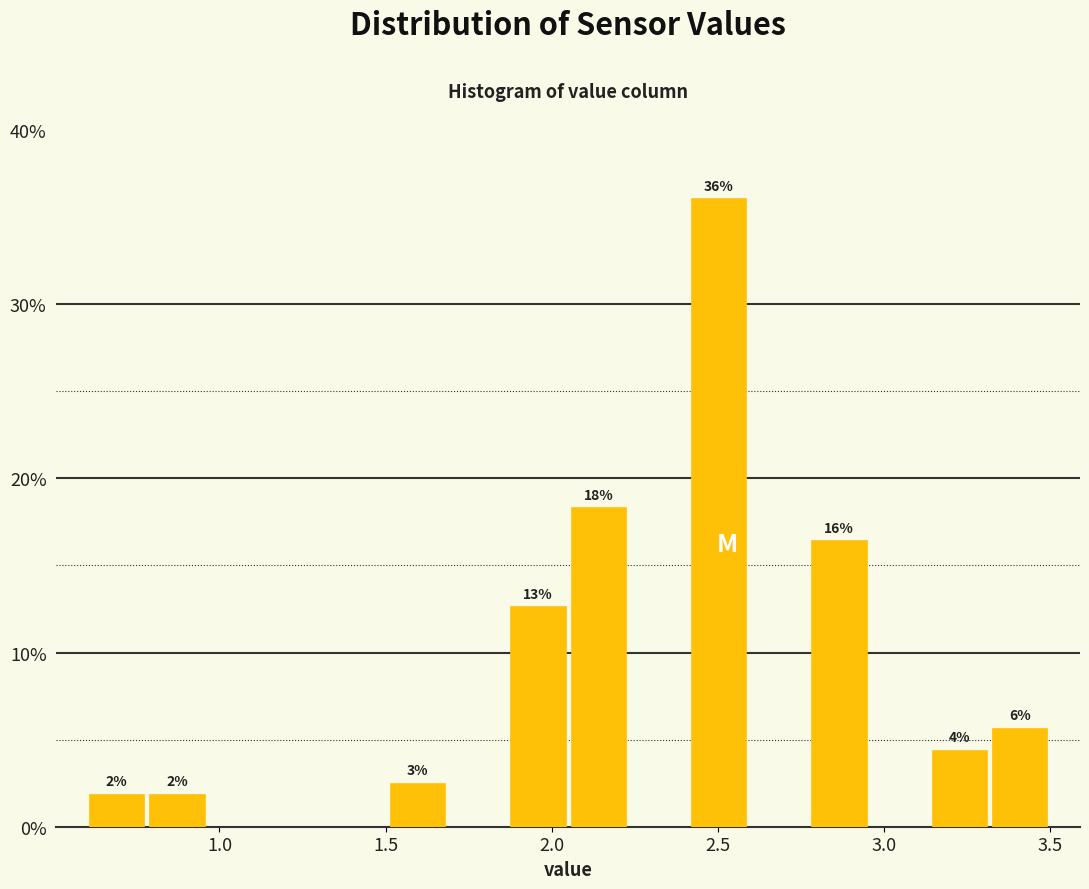

Around what value on the x-axis is the tallest bar? Give the approximate position of its centre, as read against the axis.

2.50